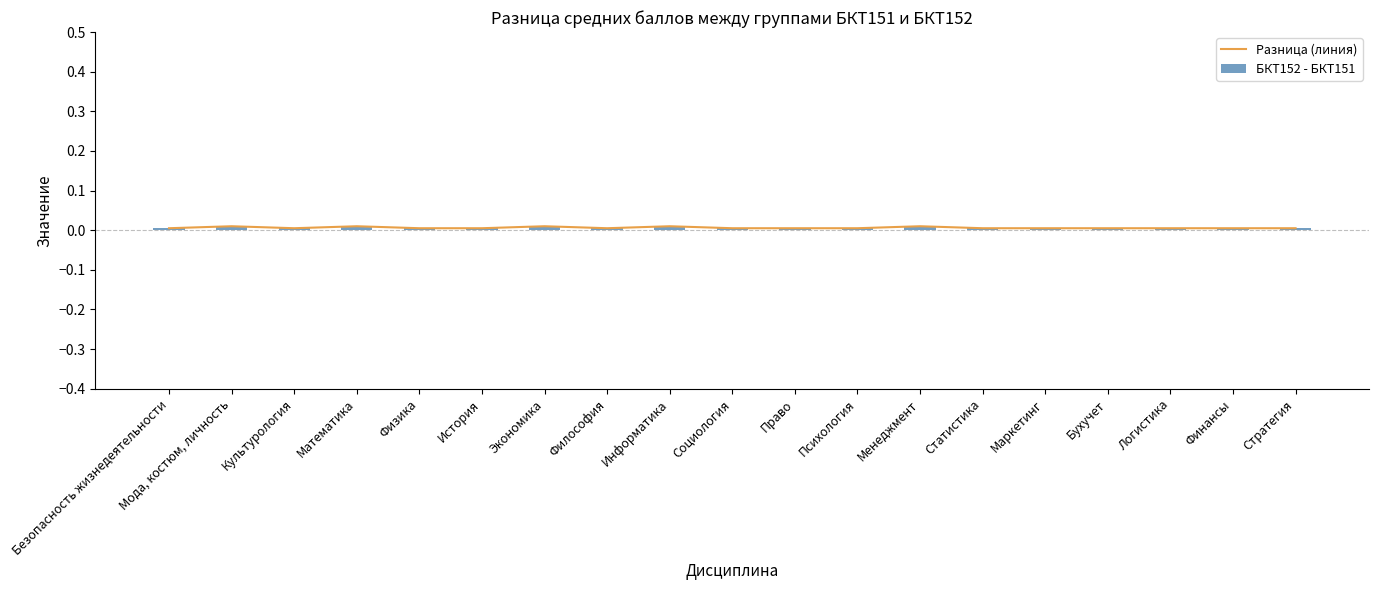

Rank the categories by value from lowest to highest.

Безопасность жизнедеятельности, Культурология, История, Философия, Социология, Статистика, Маркетинг, Логистика, Финансы, Стратегия, Физика, Бухучет, Право, Психология, Мода, костюм, личность, Экономика, Менеджмент, Математика, Информатика